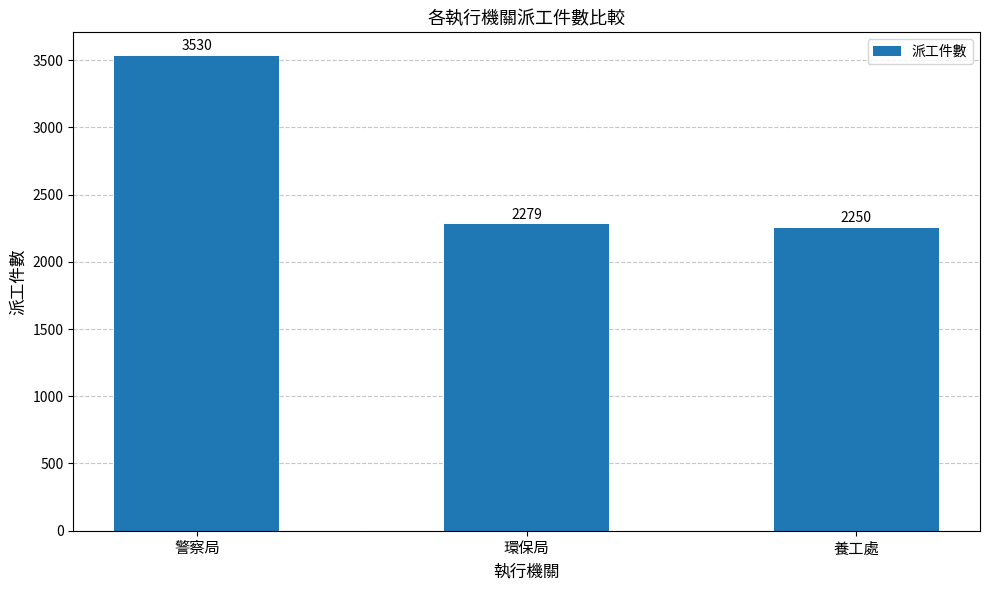

Which label corresponds to the smallest value in the chart?

養工處